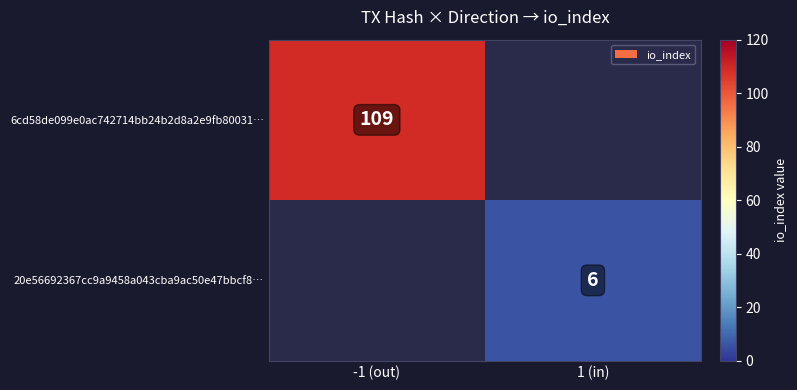

True or false: 20e56692367cc9a9458a043cba9ac50e47bbcf8… has a value of 6 at 1 (in).

True